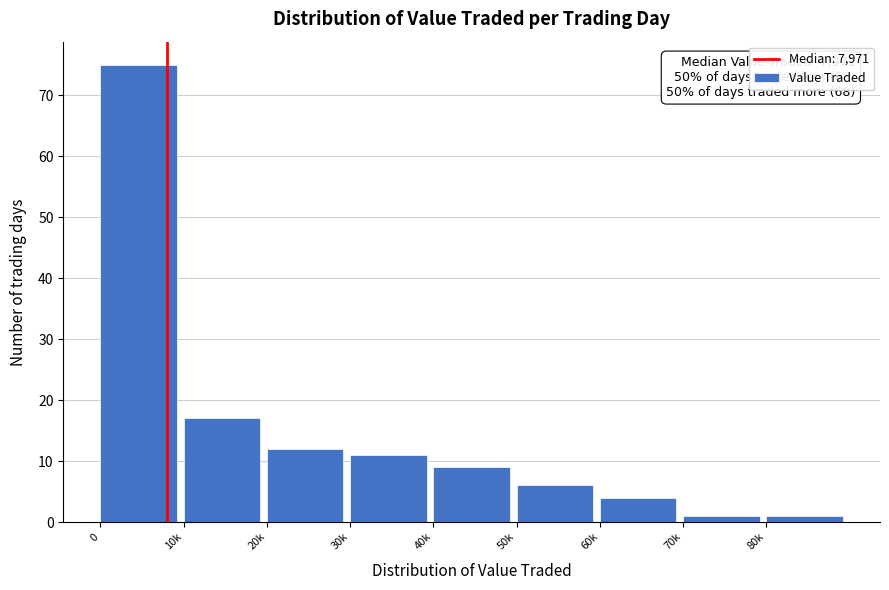

Reading left to right, extract all data points from this chart.

0=75	10k=17	20k=12	30k=11	40k=9	50k=6	60k=4	70k=1	80k=1